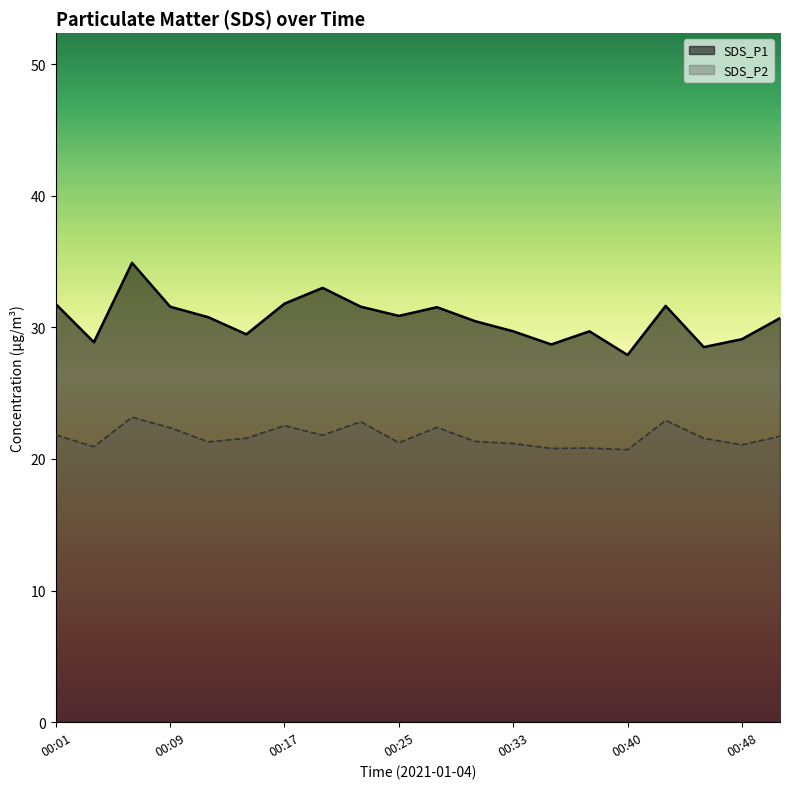

True or false: SDS_P2 has more than 2 points higher than both neighbors.

True